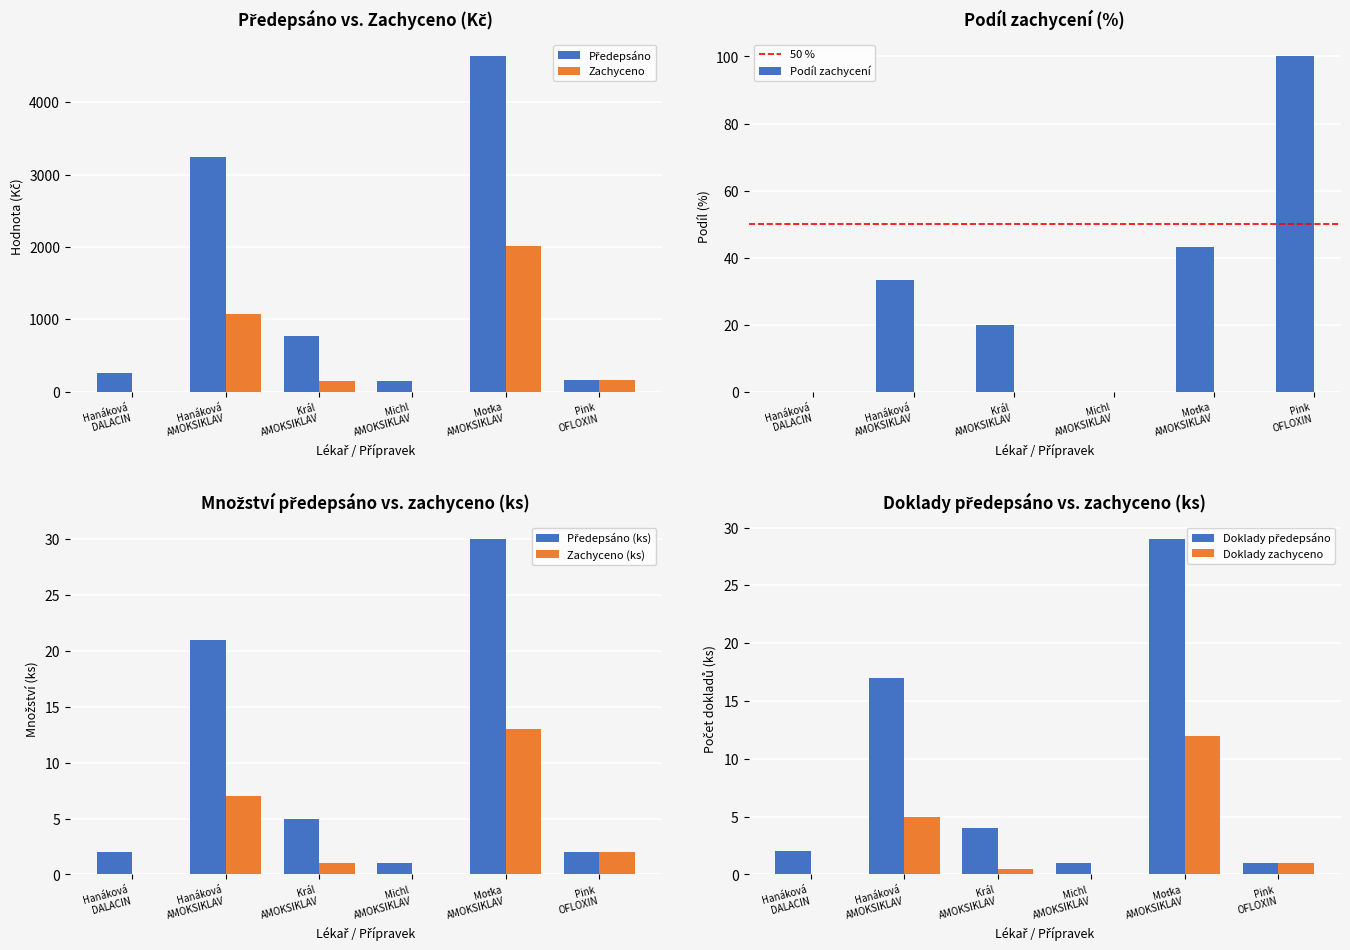

What is the maximum value for Předepsáno (Kč)?

4630.8